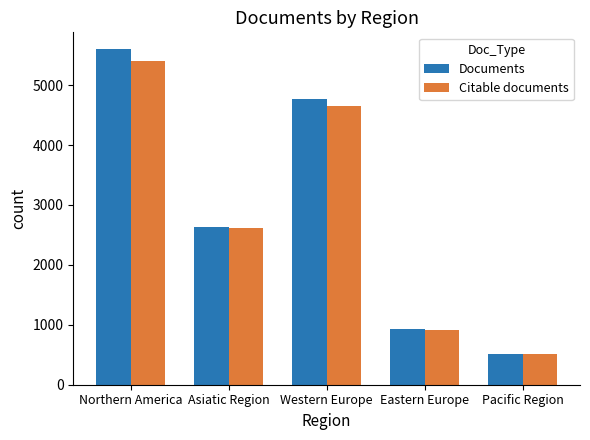

Between Asiatic Region and Eastern Europe, which series saw the biggest shift?

Documents